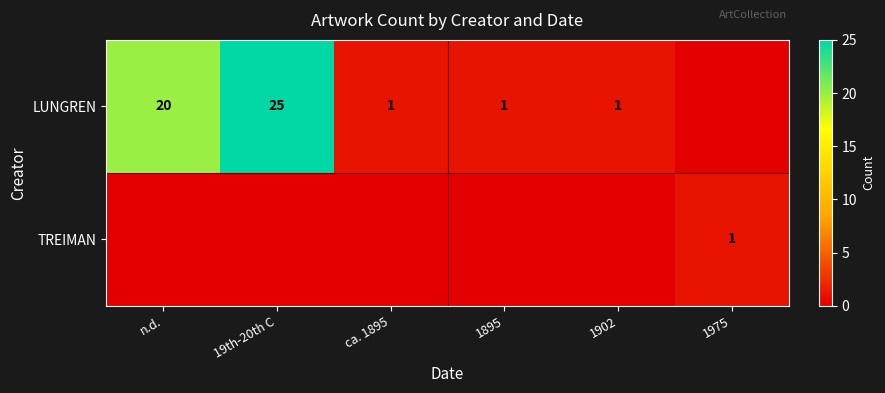

What is the sum of the TREIMAN values at 1975 and 19th-20th C?

1